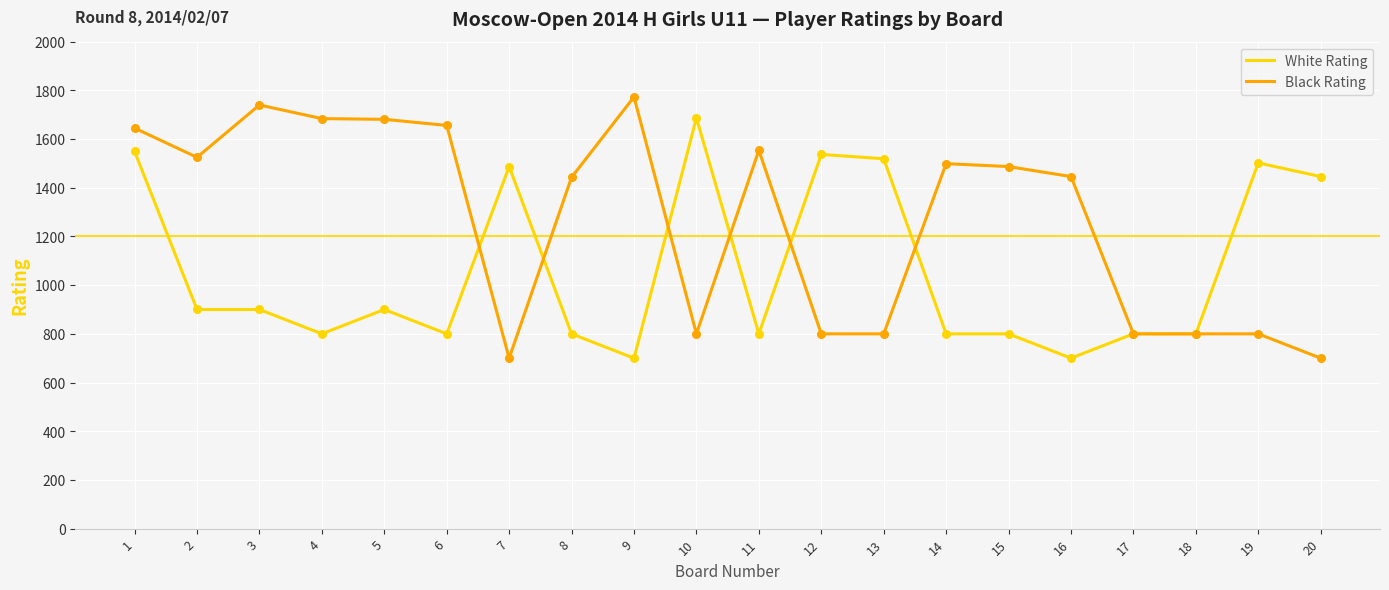

What is the total value across all series at 19?

2302